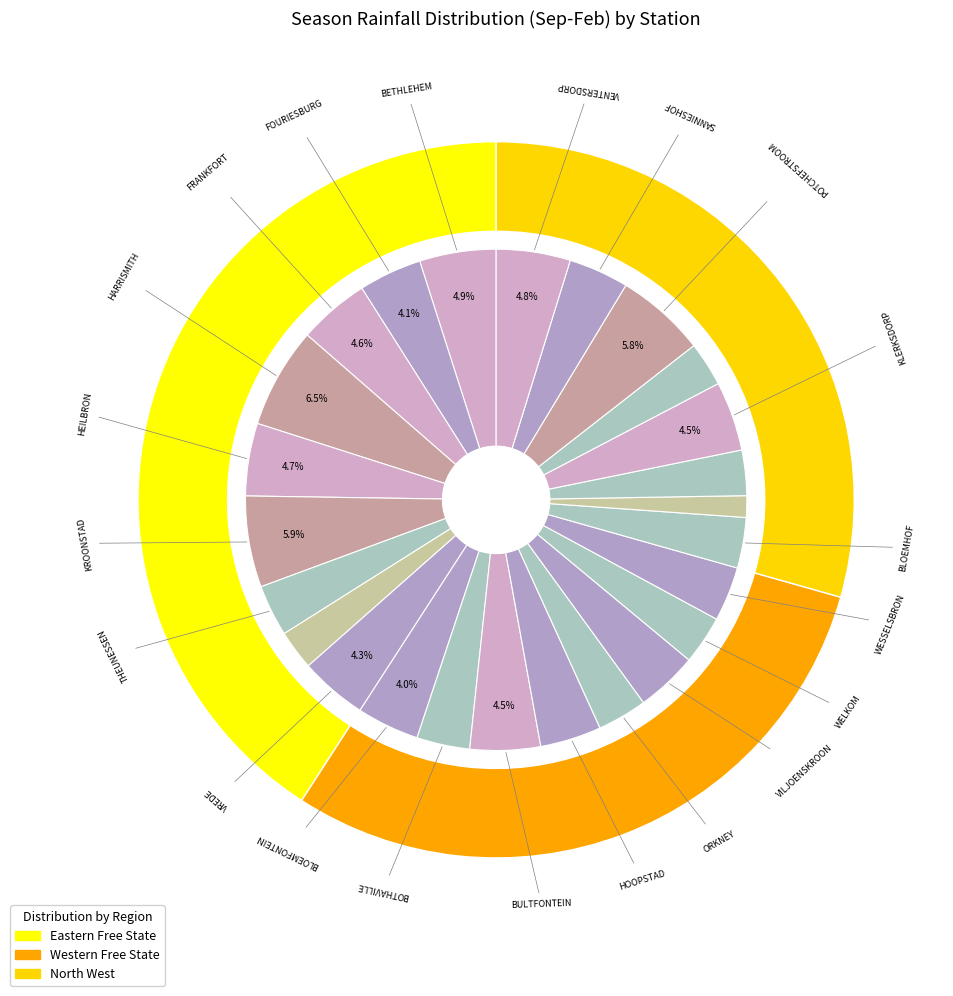

What percentage is the WESSELSBRON slice, to the nearest percent?

4%